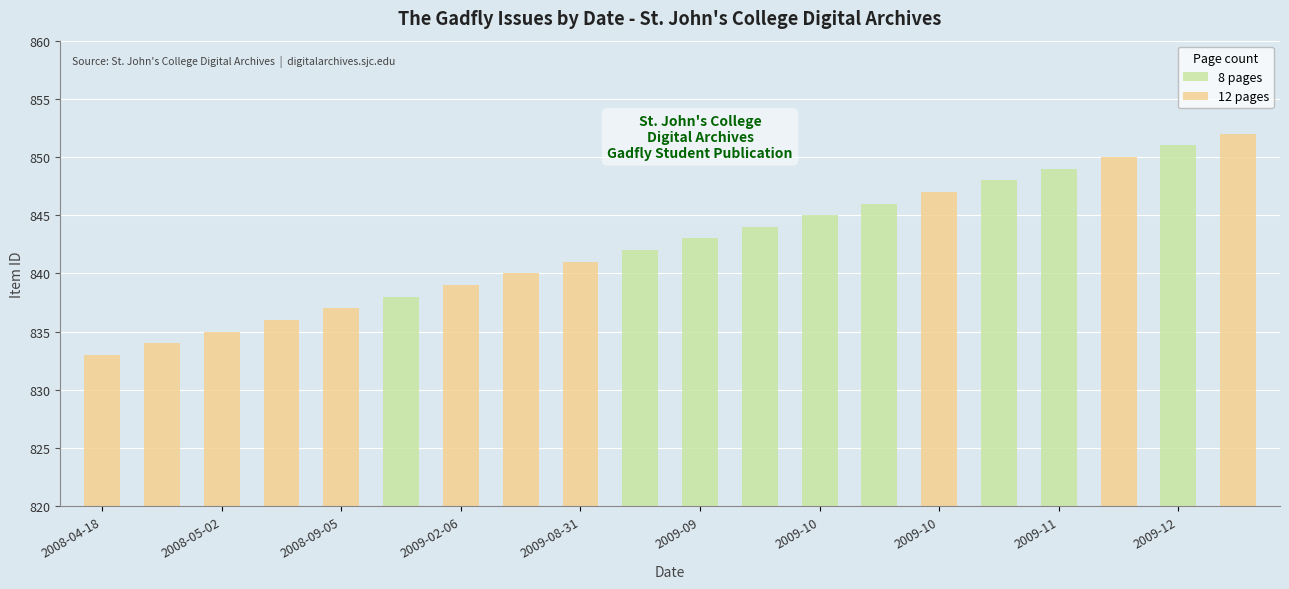

What is the sum of the 8 pages values at 2009-12 and 2009-11?

1700